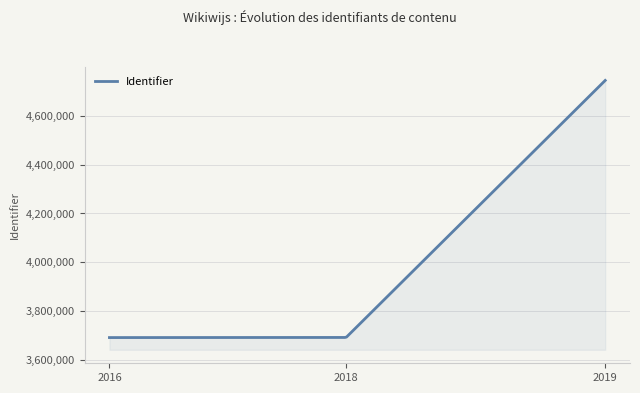

What is the smallest value displayed?

3693116.3